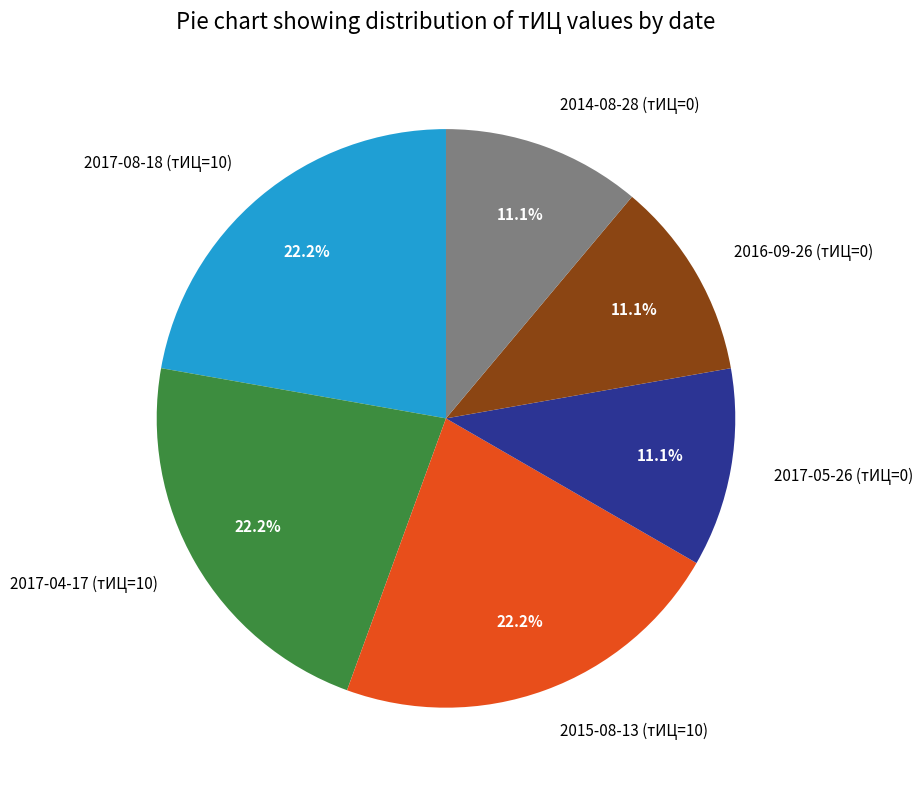

Which has a higher value, 2017-08-18 (тИЦ=10) or 2014-08-28 (тИЦ=0)?

2017-08-18 (тИЦ=10)